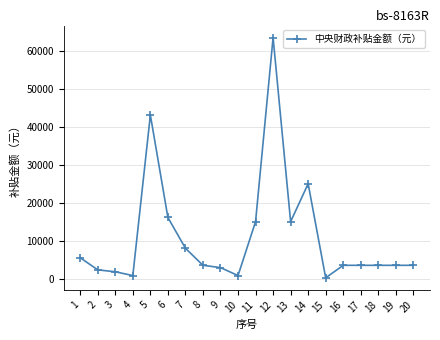

What is the change in value from 3 to 18?

+1700